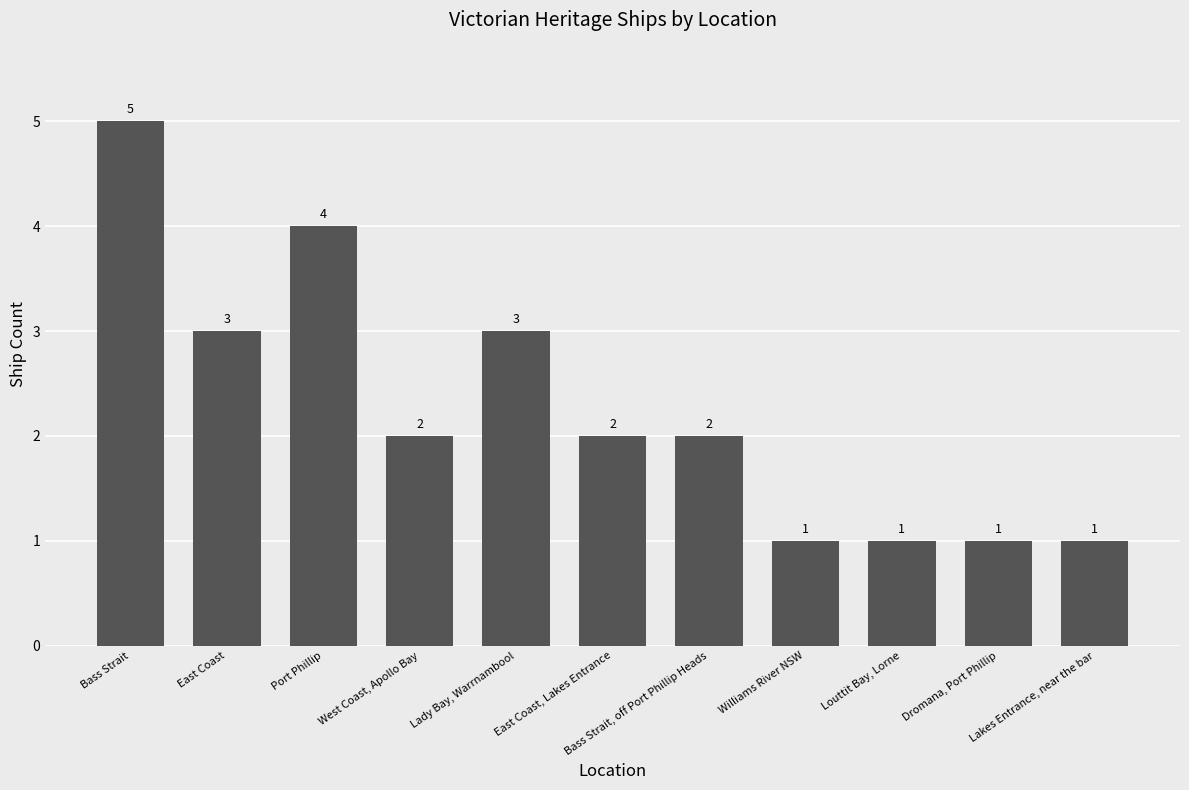

How many distinct data groups are displayed?

1